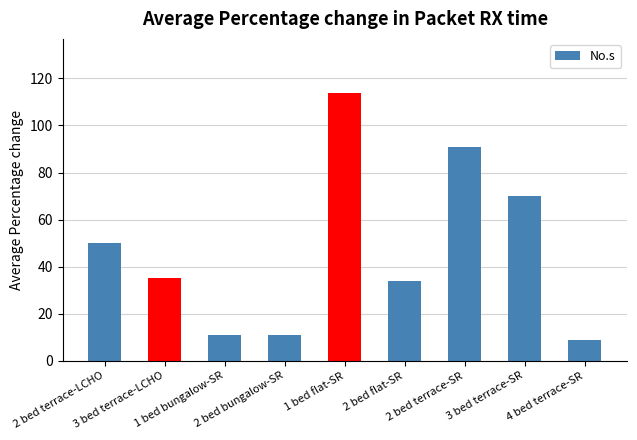

How many values are below 35?

4